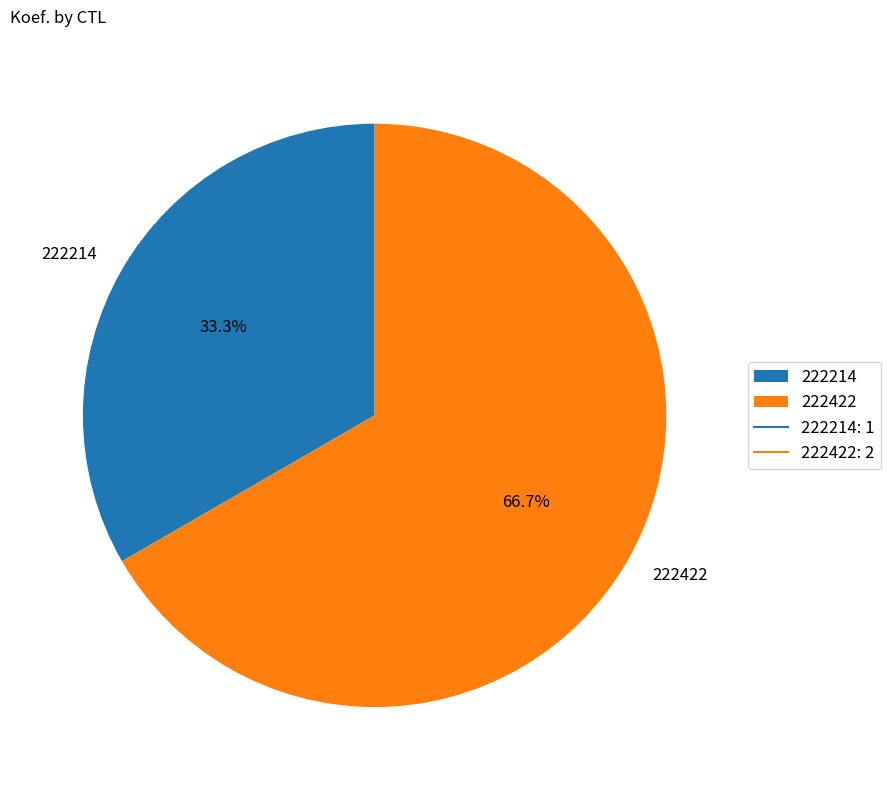

Between 222422 and 222214, which is larger?

222422